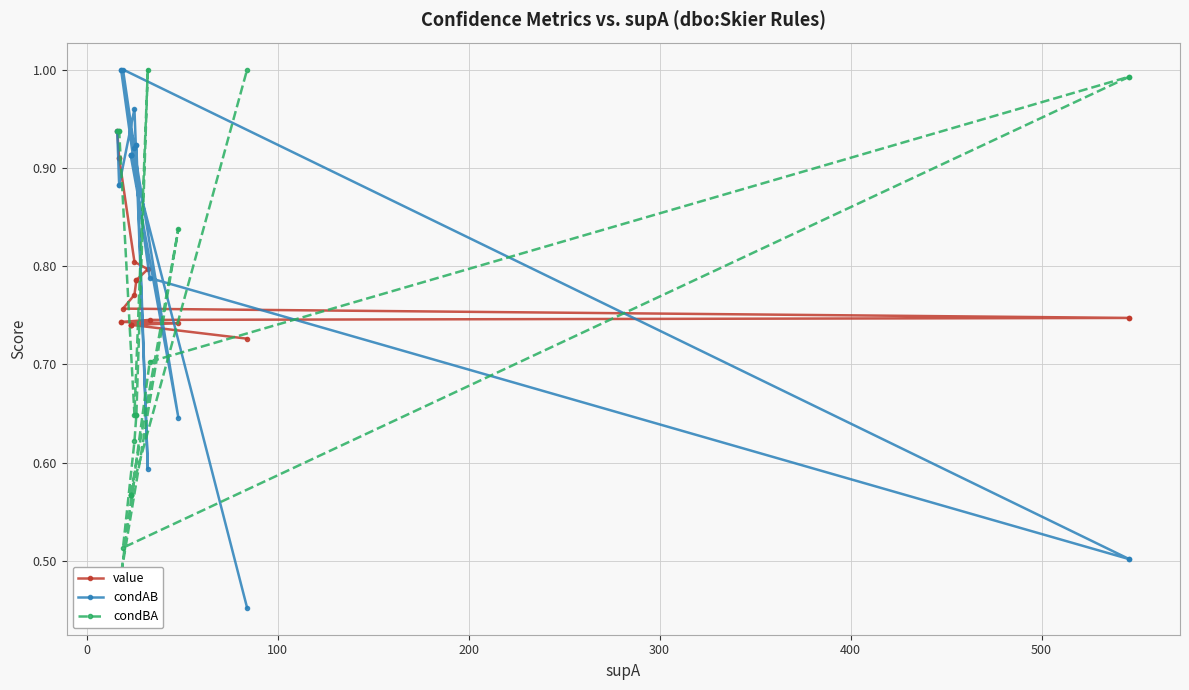

Reading right to left, extract all data points from this chart.

value: 0.7	0.7	0.7	0.7	0.7	0.7	0.7	0.7	0.7	0.7	0.7	0.8	0.8	0.8	0.8	0.8	0.8	0.9	0.9	0.9
condAB: 0.5	0.9	0.9	0.9	0.9	0.6	1.0	1.0	0.8	0.5	0.5	1.0	0.9	0.9	0.9	0.6	1.0	0.9	0.9	0.9
condBA: 1.0	0.6	0.6	0.6	0.6	0.8	0.5	0.5	0.7	1.0	1.0	0.5	0.6	0.6	0.6	1.0	0.6	0.9	0.9	0.9